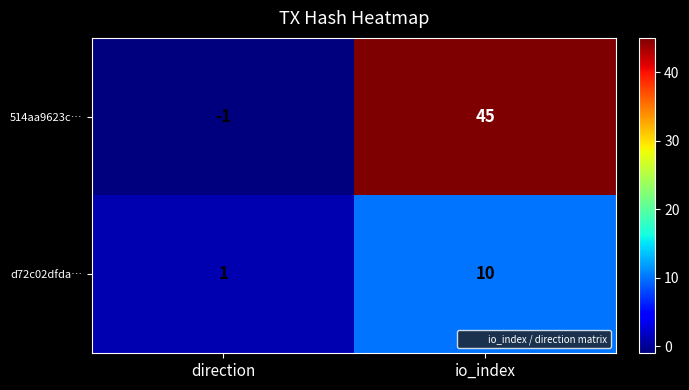

What is the greatest value displayed?

45